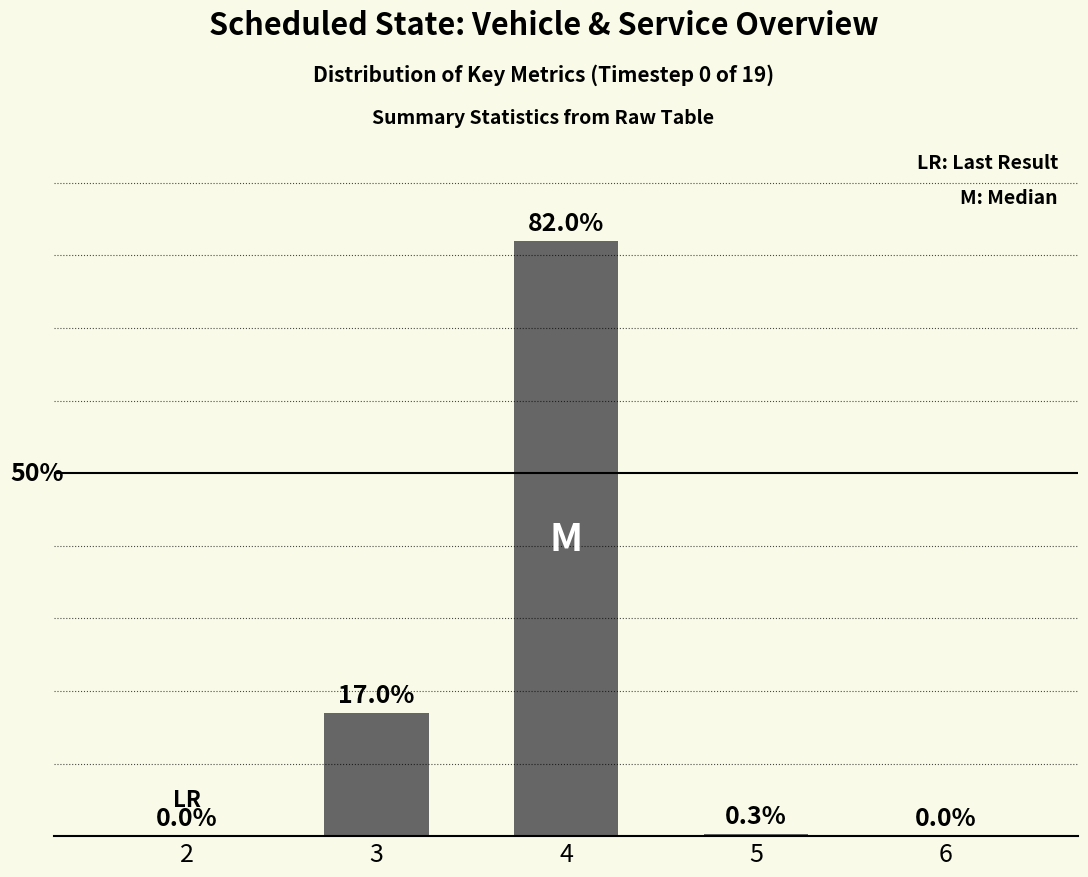

The chart shows a value of 0.1 at 5. True or false?

False